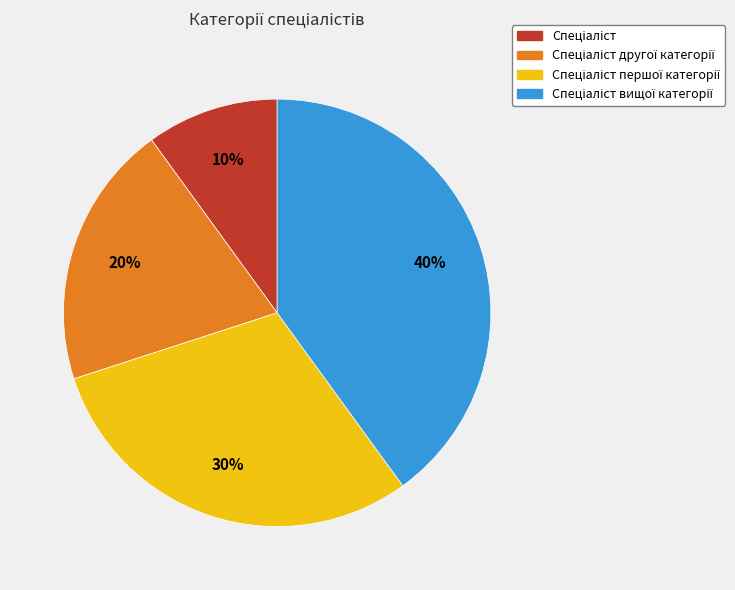

Is there a majority slice in this chart?

No